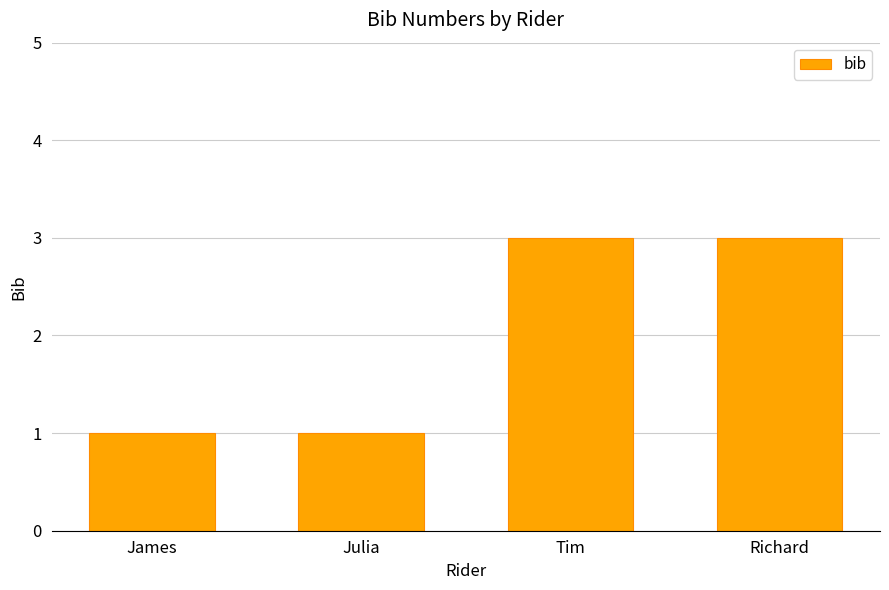

Read the value at James.

1